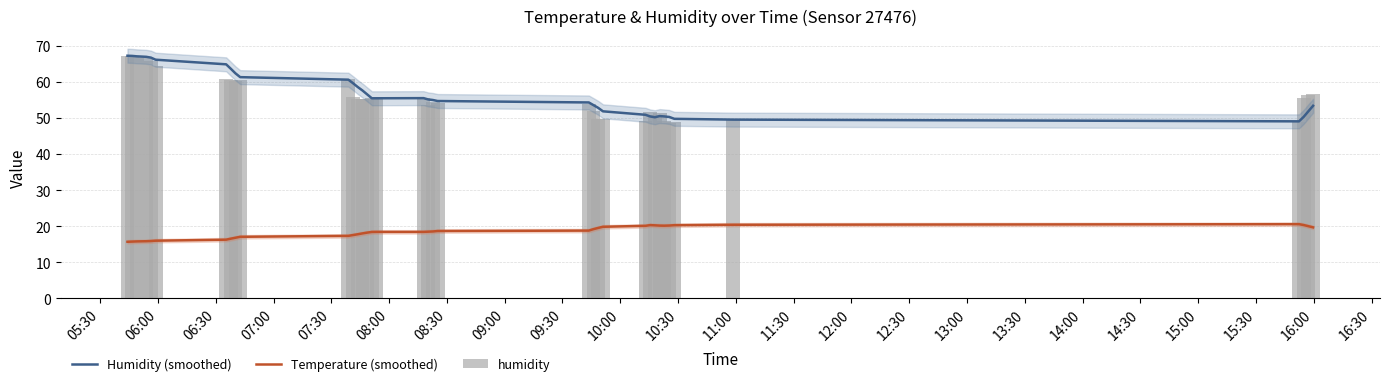

True or false: Humidity (smoothed) and Temperature (smoothed) cross at least once.

False